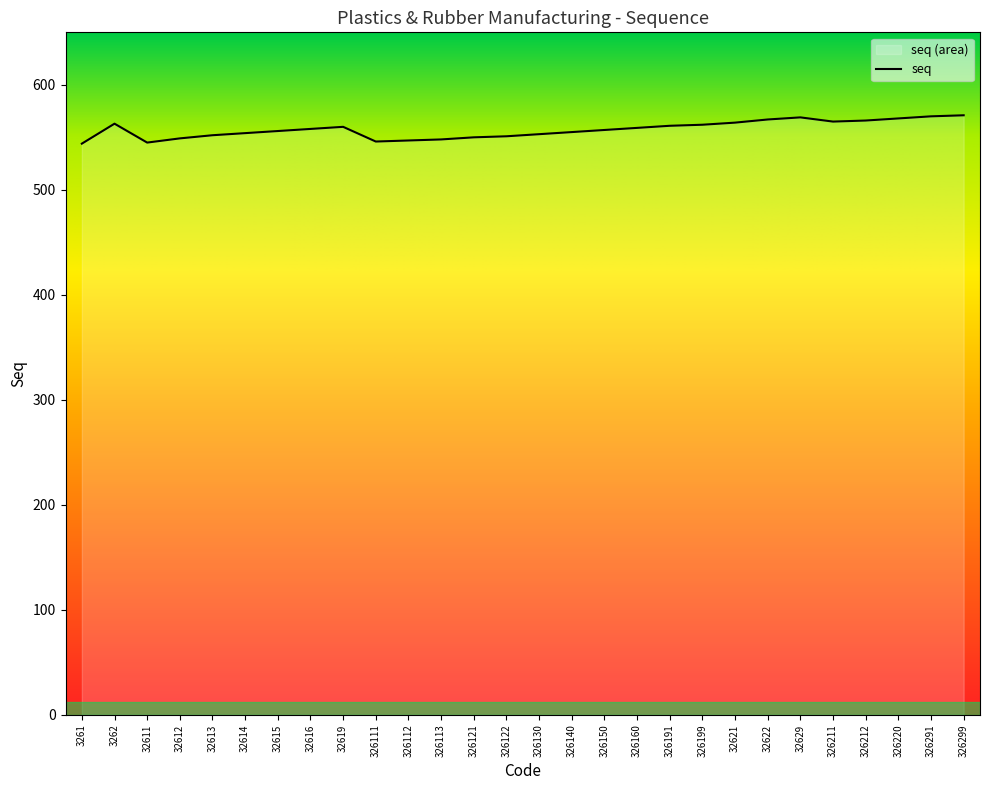

What value does the data have at 32629, to the nearest 5?

570